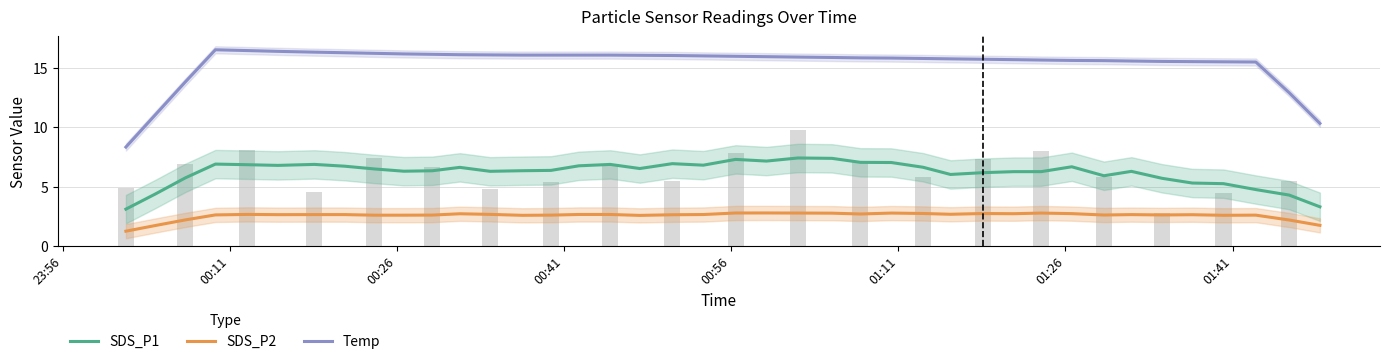

How many data points in Temp are above 15?

35